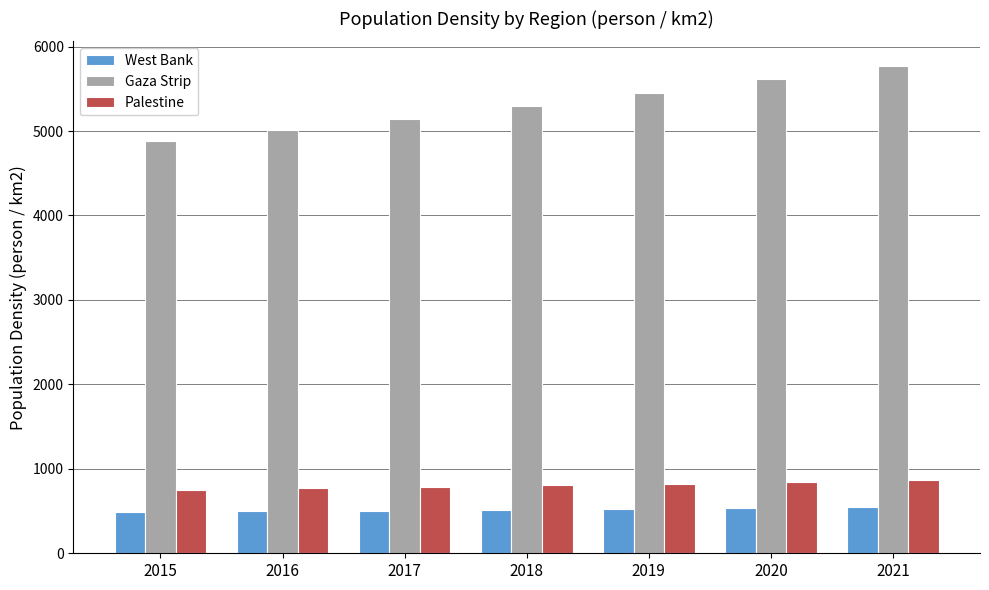

What is the minimum value for Gaza Strip?

4879.1